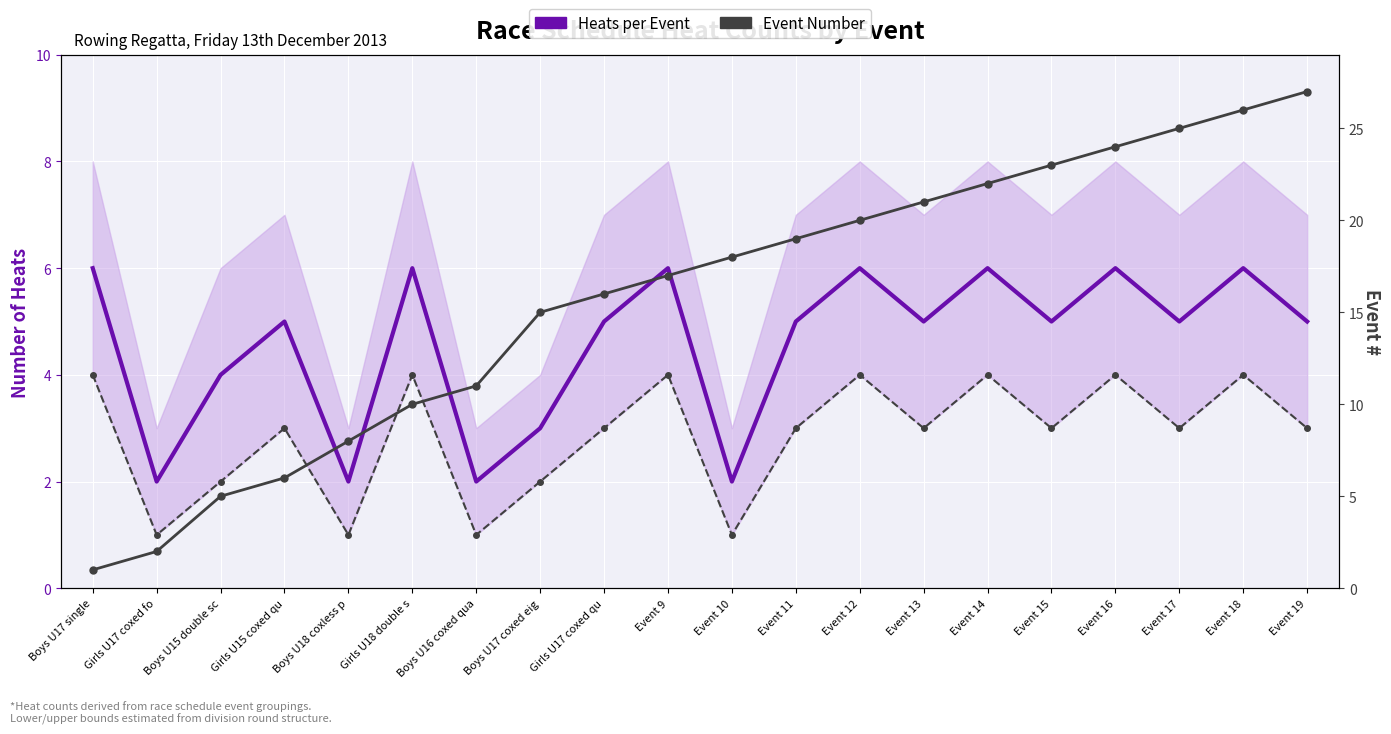

What is the average value of the Event Number series?

16